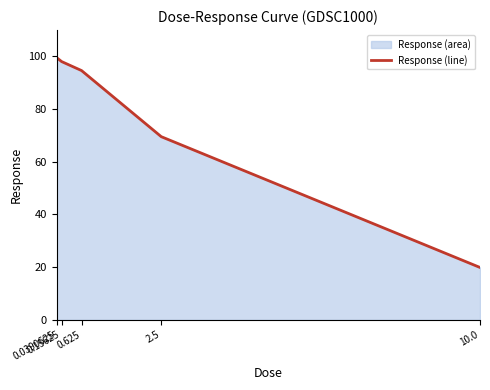

Rank the categories by value from lowest to highest.

10.0, 2.5, 0.625, 0.15625, 0.0390625